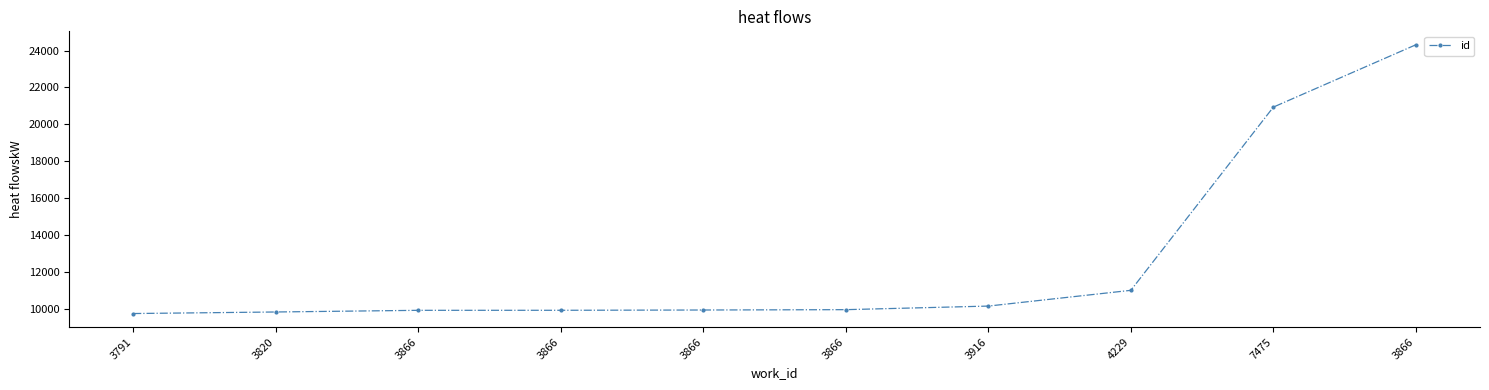

What is the maximum value shown in the chart?

24314